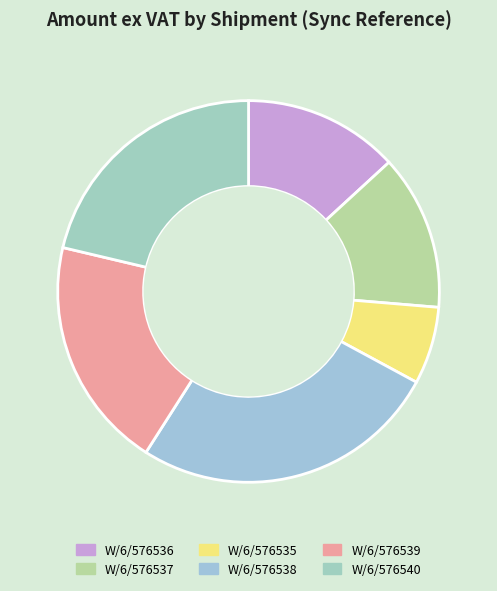

What is the change in value from W/6/576536 to W/6/576539?

+87.5